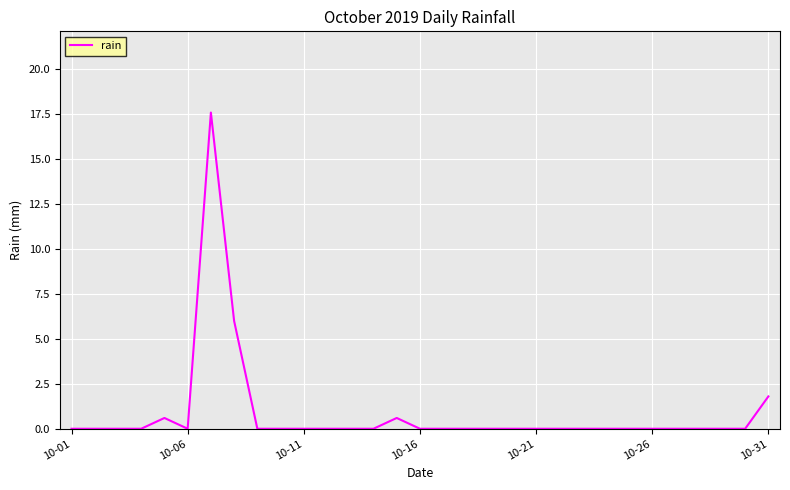

What is the sum of all values?

26.6